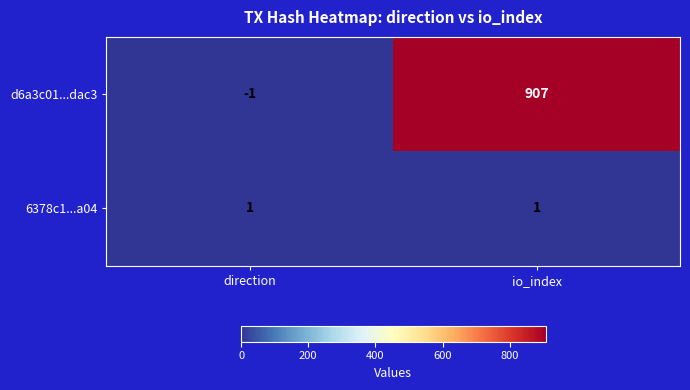

At which label does d6a3c01...dac3 reach its peak?

io_index